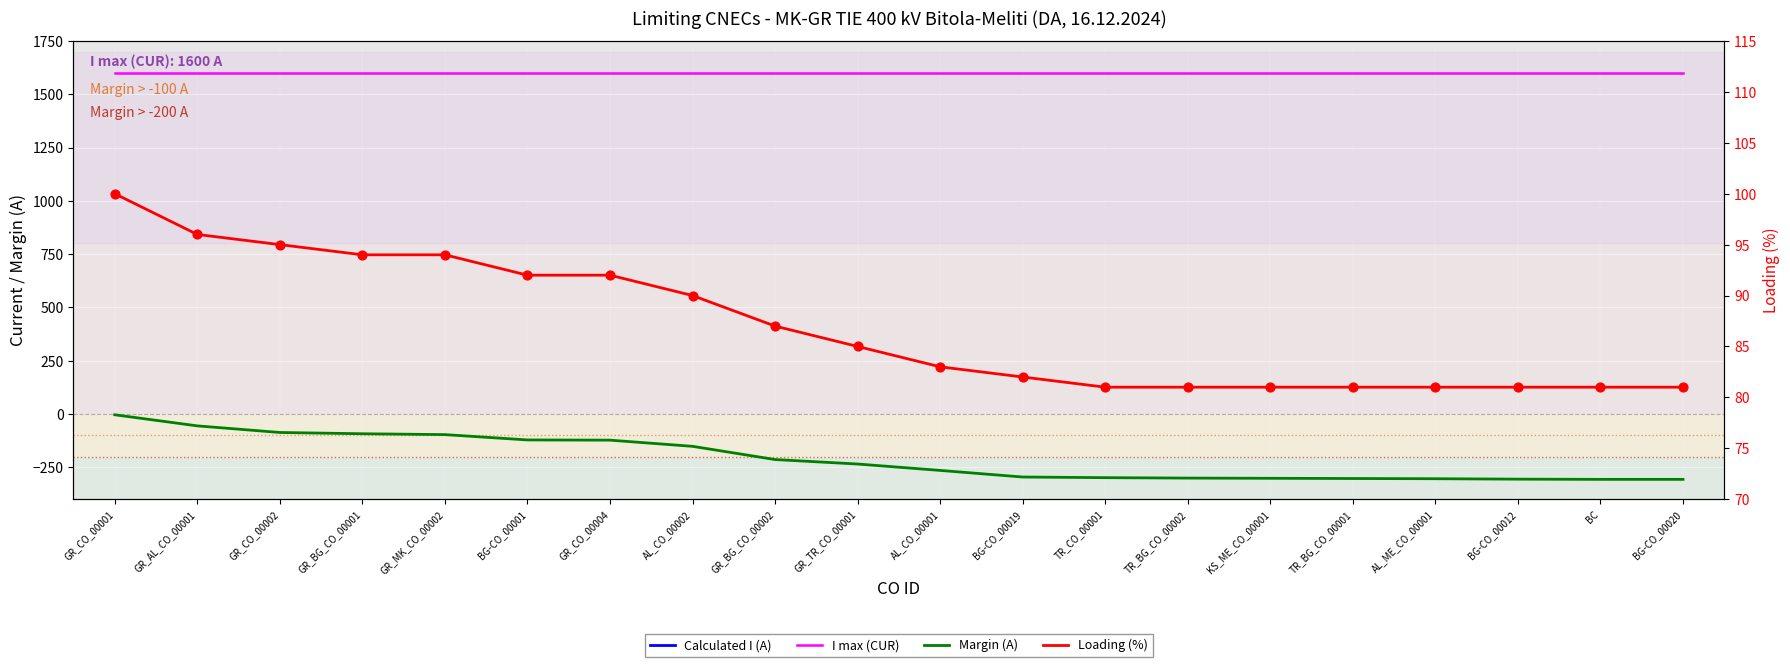

Which series has the largest Y range (max minus min)?

Calculated I (A)